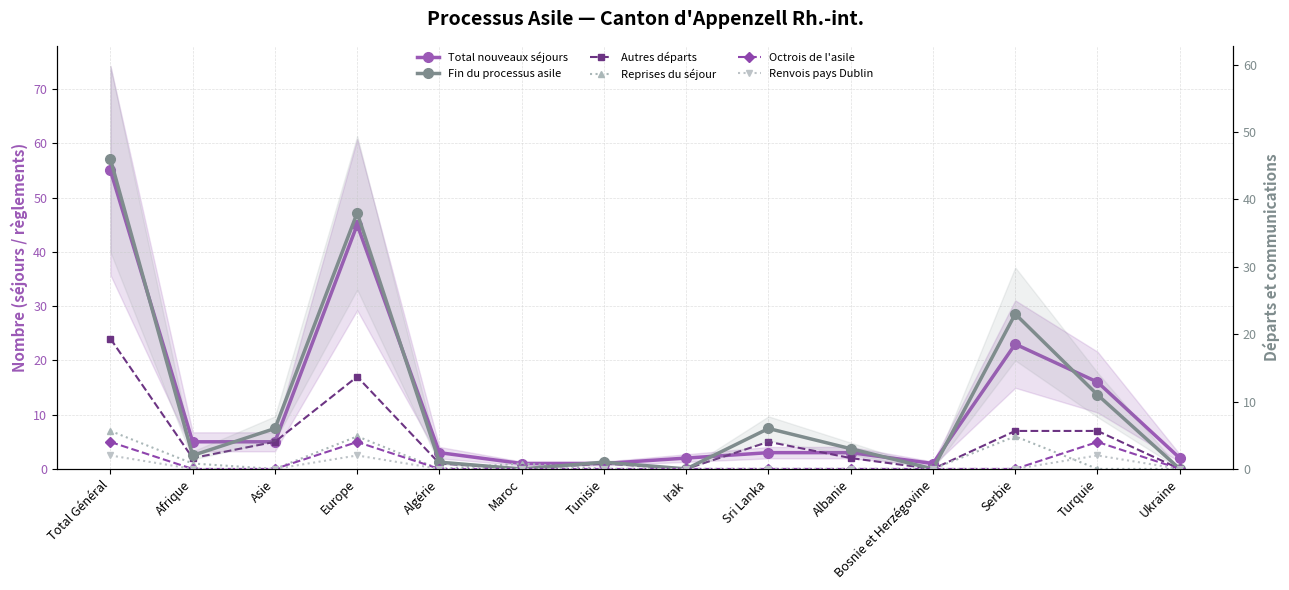

Which series changed the most between Total Général and Serbie?

Total nouveaux séjours